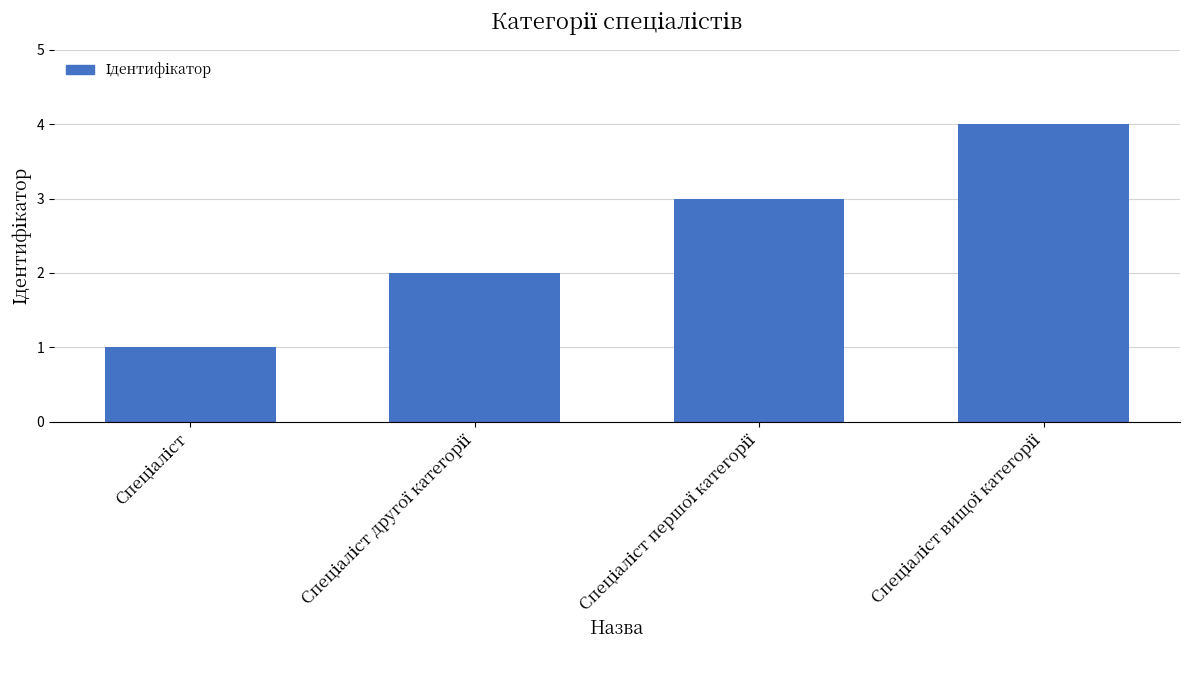

What is the value of the 1st bar from the left?

1